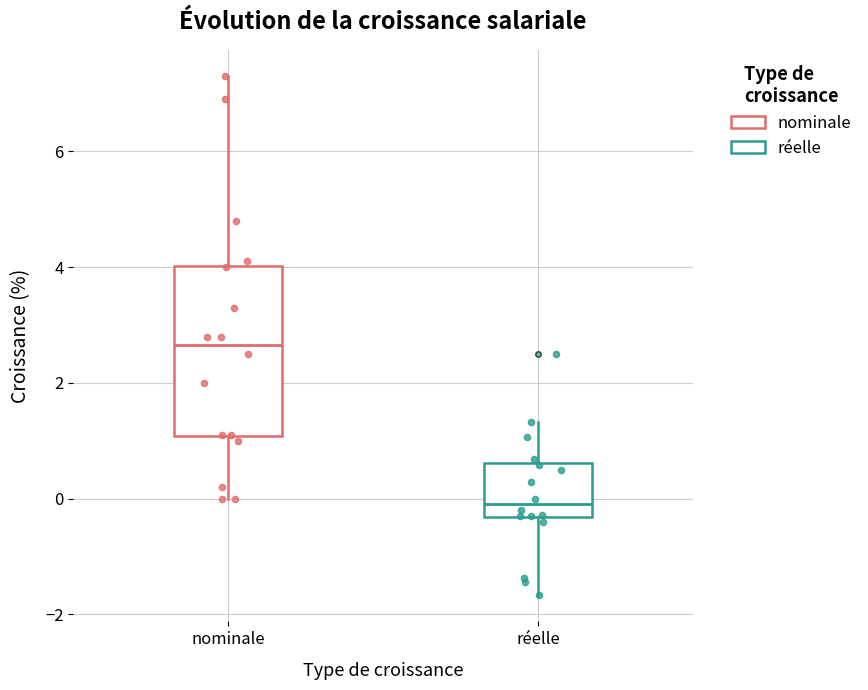

Which box's median line is the highest?

nominale